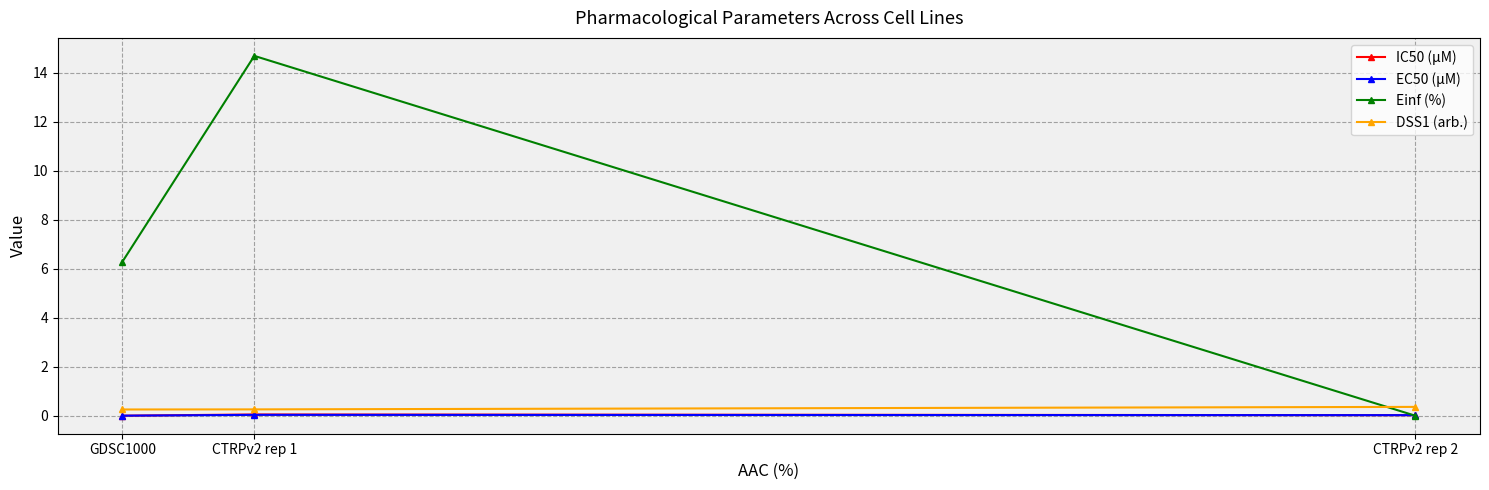

How many categories are shown in the chart?

3